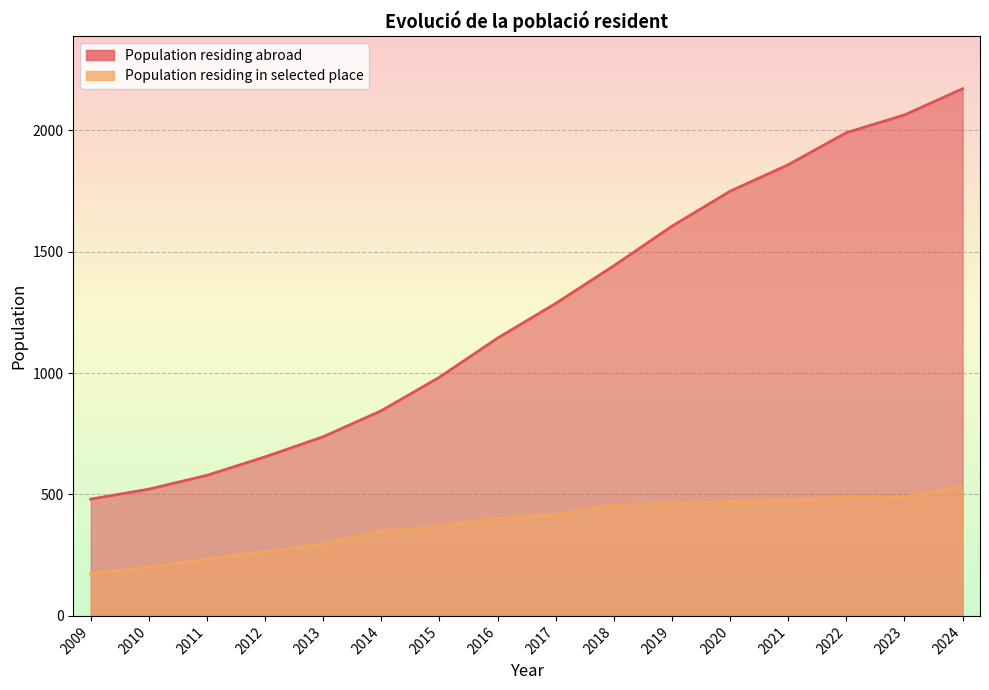

How many interior local valleys does the Population residing in selected place series have?

1